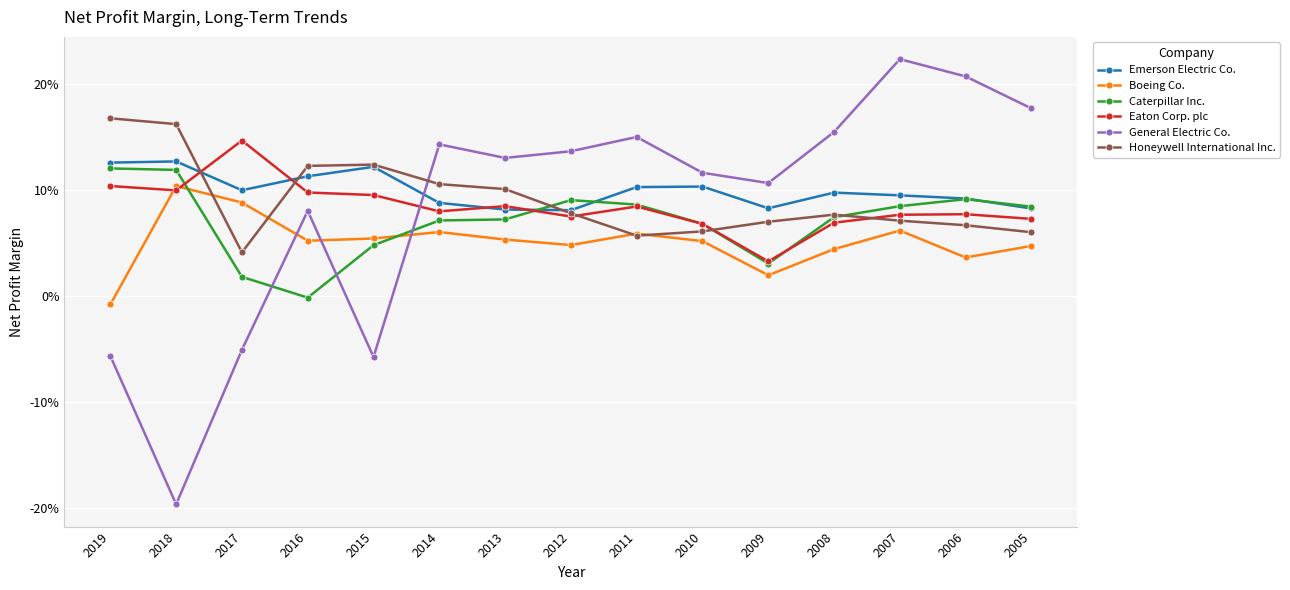

Is this an area chart (filled region under the line)?

No